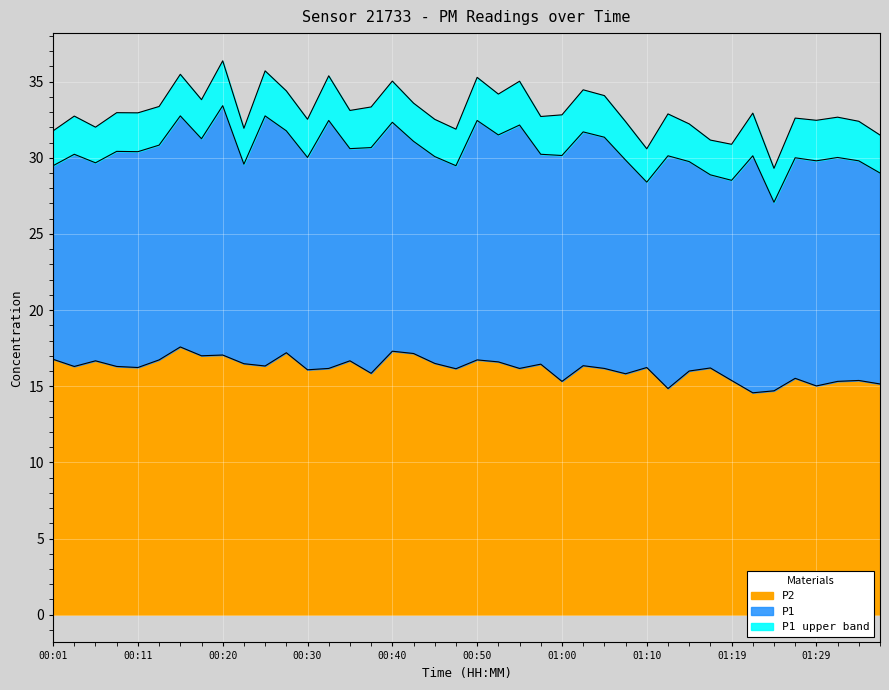

What is the maximum value for P2?

17.6